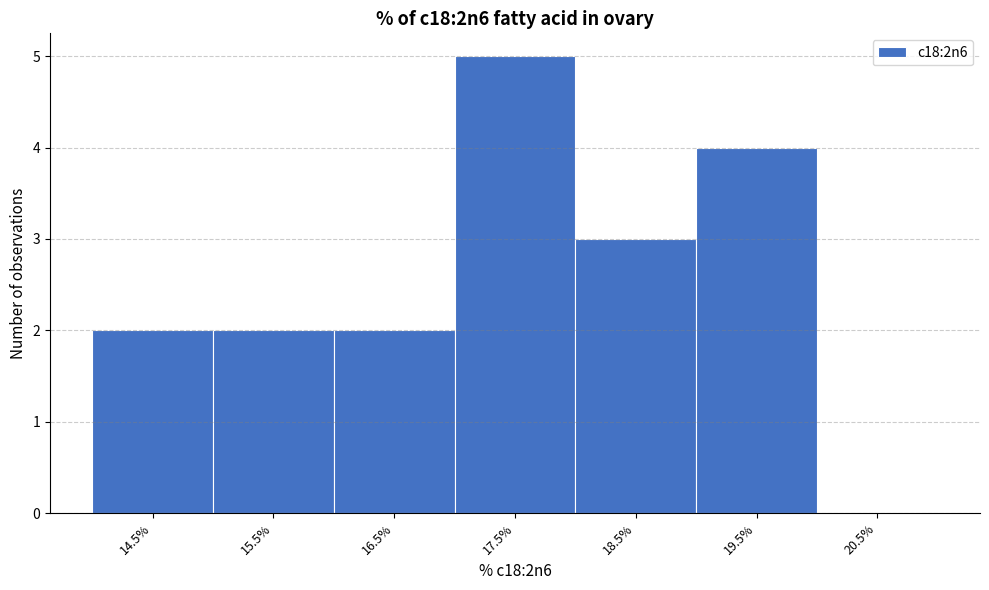

Reading left to right, extract all data points from this chart.

14.5%=2	15.5%=2	16.5%=2	17.5%=5	18.5%=3	19.5%=4	20.5%=0